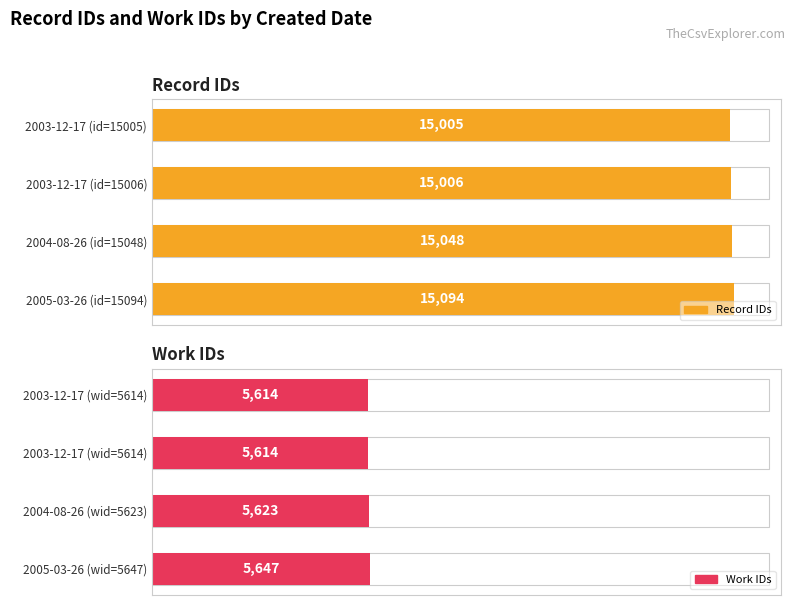

What are all the series names shown in the legend?

Record IDs, Work IDs